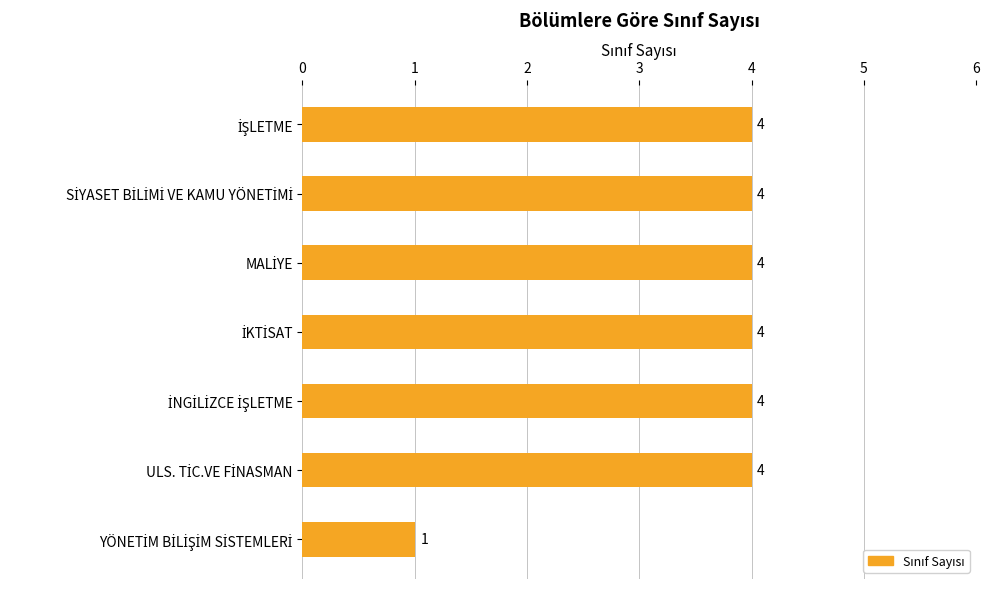

What is the greatest value displayed?

4